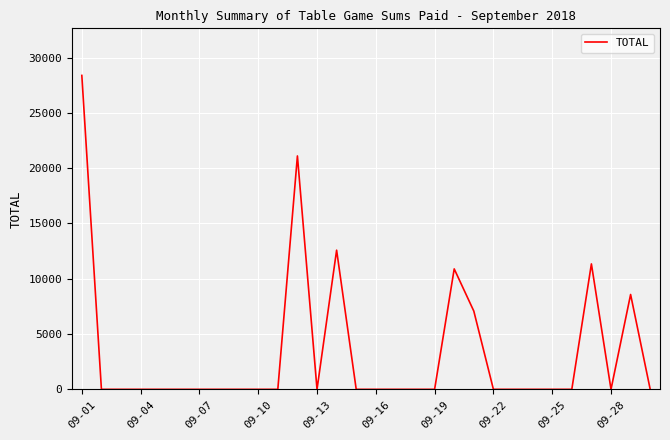

Count the number of categories in the chart.

30